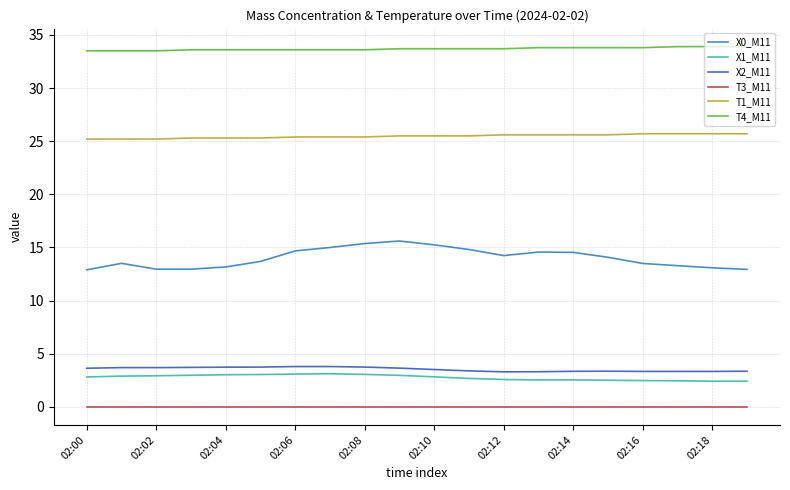

Which series has the largest total across all categories?

T4_M11